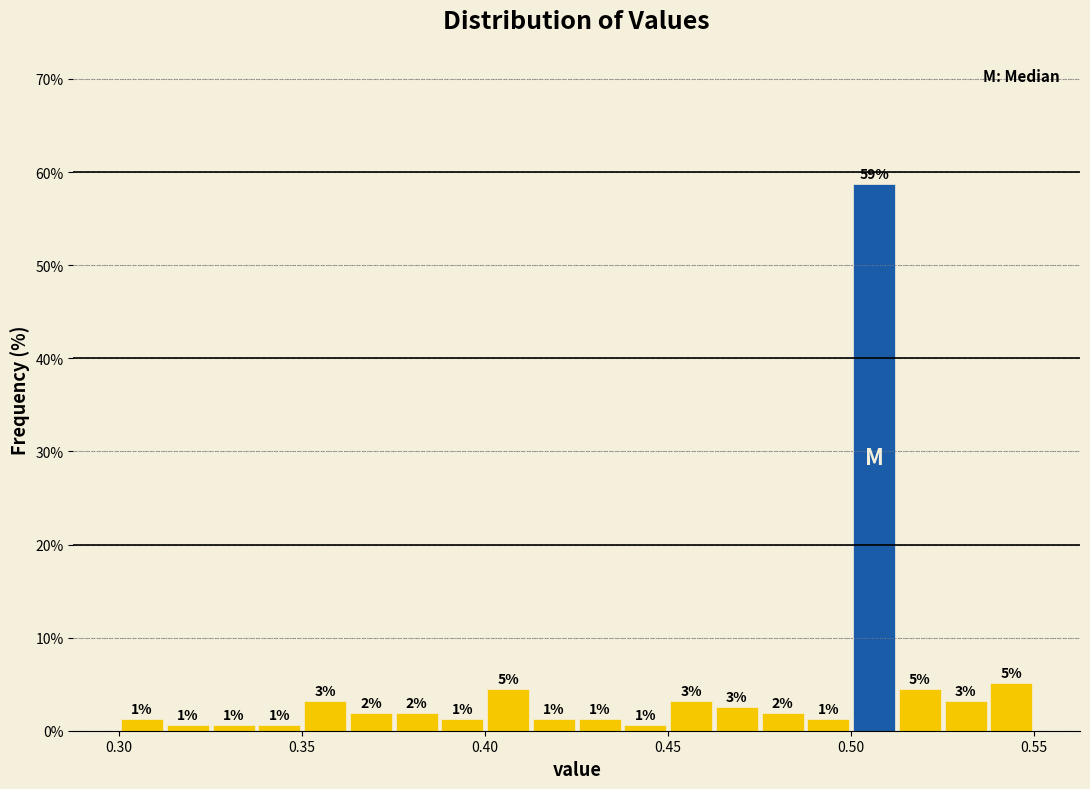

Read against the x-axis, roughly where is the centre of the tallest bar?

0.505